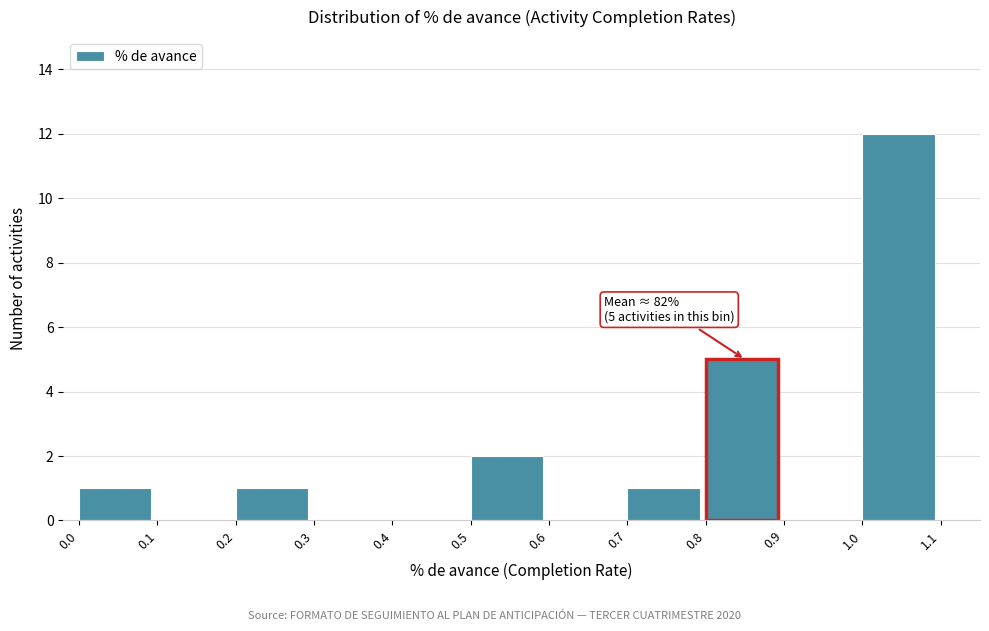

Which range on the x-axis has the tallest bar?

1.0 to 1.1